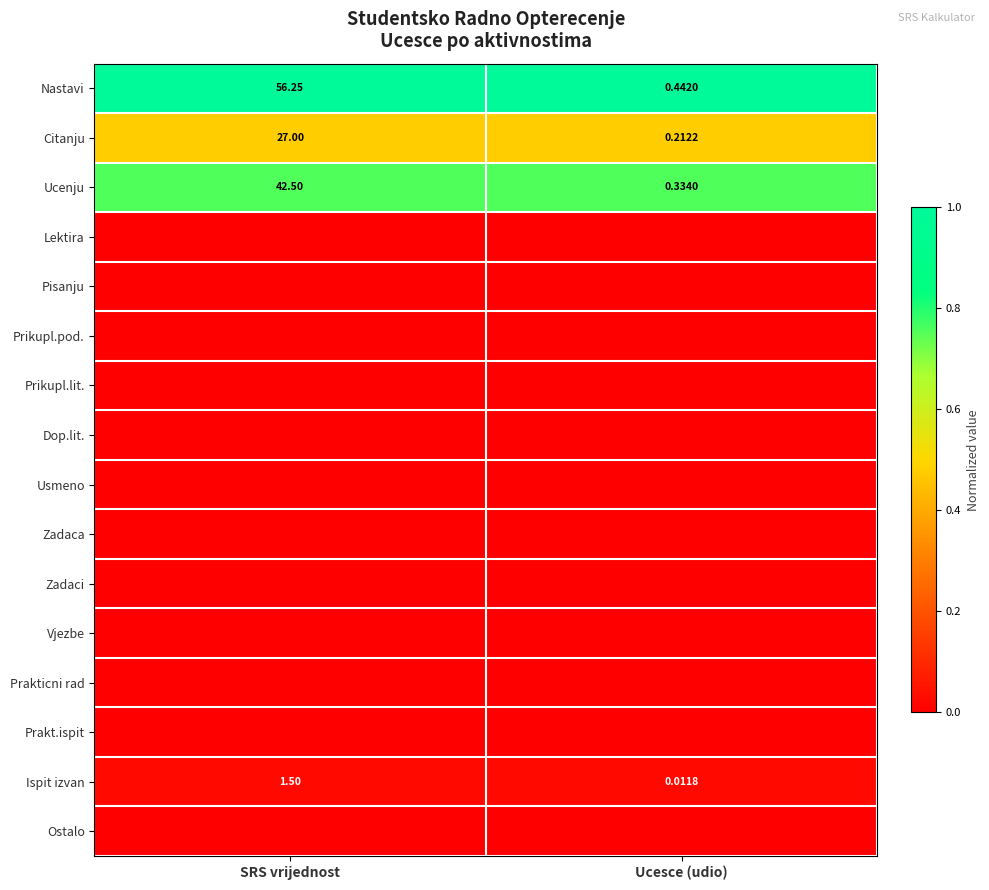

Where is Citanju nearest to the value 13?

Ucesce (udio)